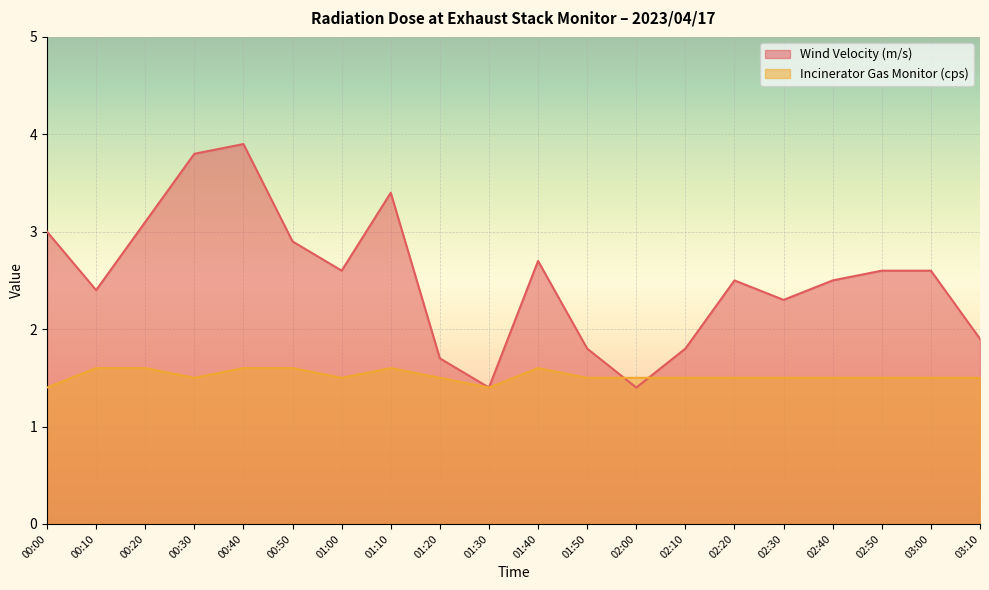

What are all the series names shown in the legend?

Wind Velocity (m/s), Incinerator Gas Monitor (cps)